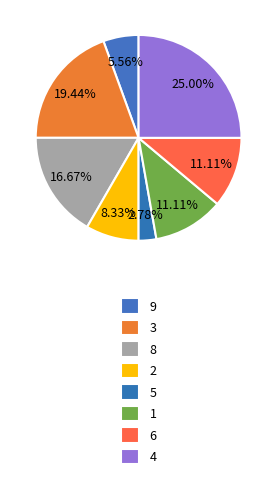

What is the total percentage of 8 and 4?

41.7%